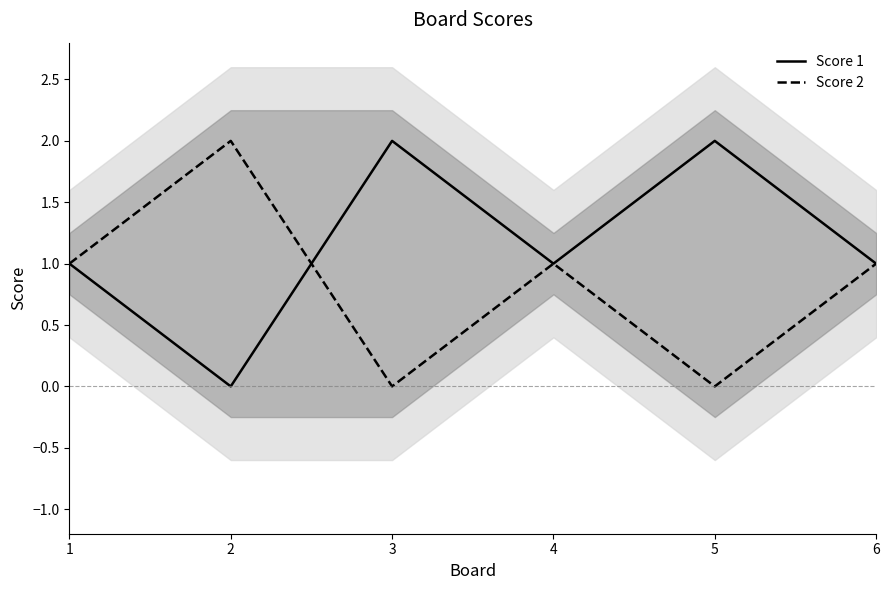

What is the difference between the maximum and minimum values in the Score 1 series?

2